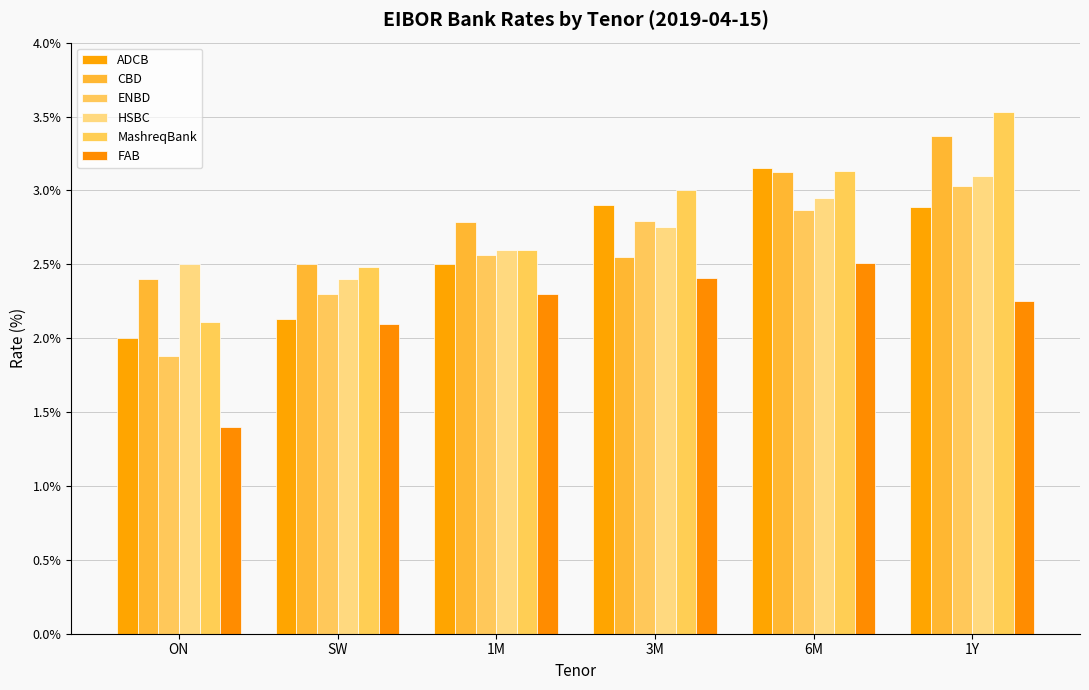

What position from the left is 1Y?

6